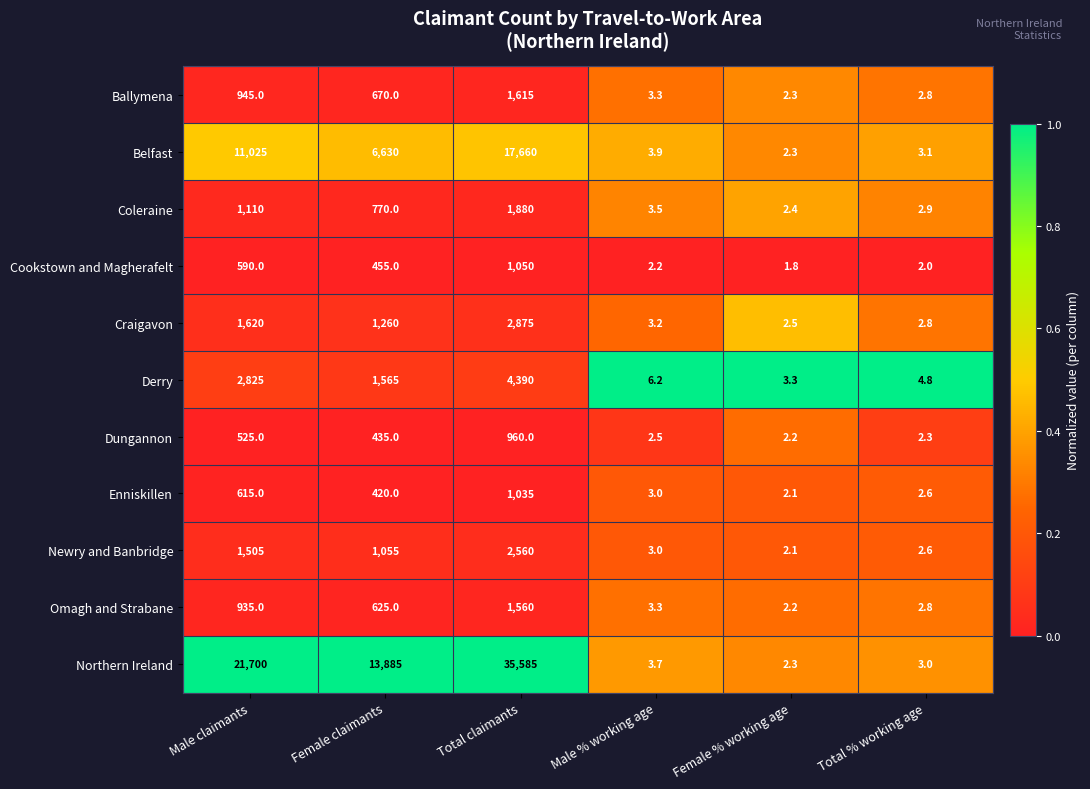

The Craigavon series shows 0.7 at Total % working age. True or false?

False